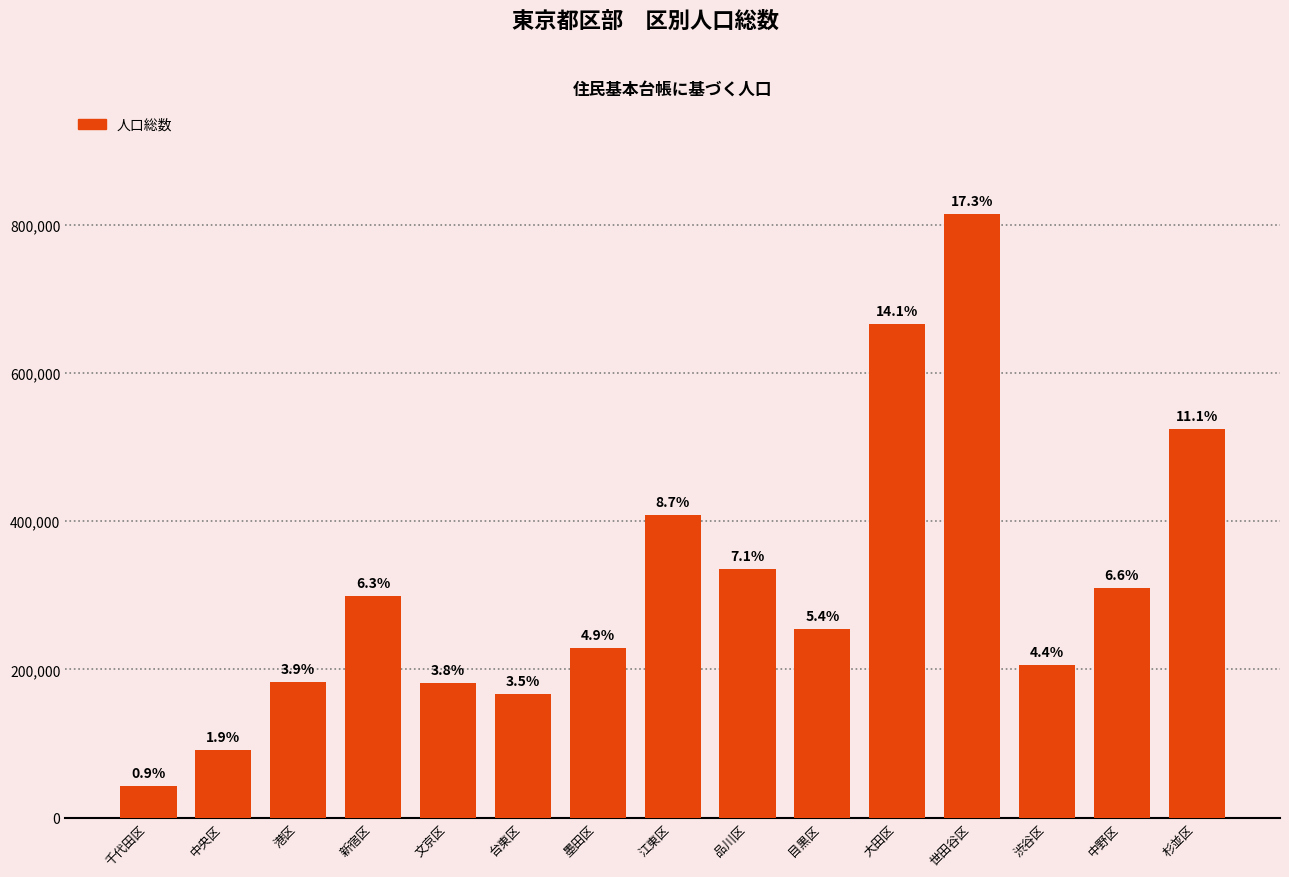

Rank the categories by value from highest to lowest.

世田谷区, 大田区, 杉並区, 江東区, 品川区, 中野区, 新宿区, 目黒区, 墨田区, 渋谷区, 港区, 文京区, 台東区, 中央区, 千代田区